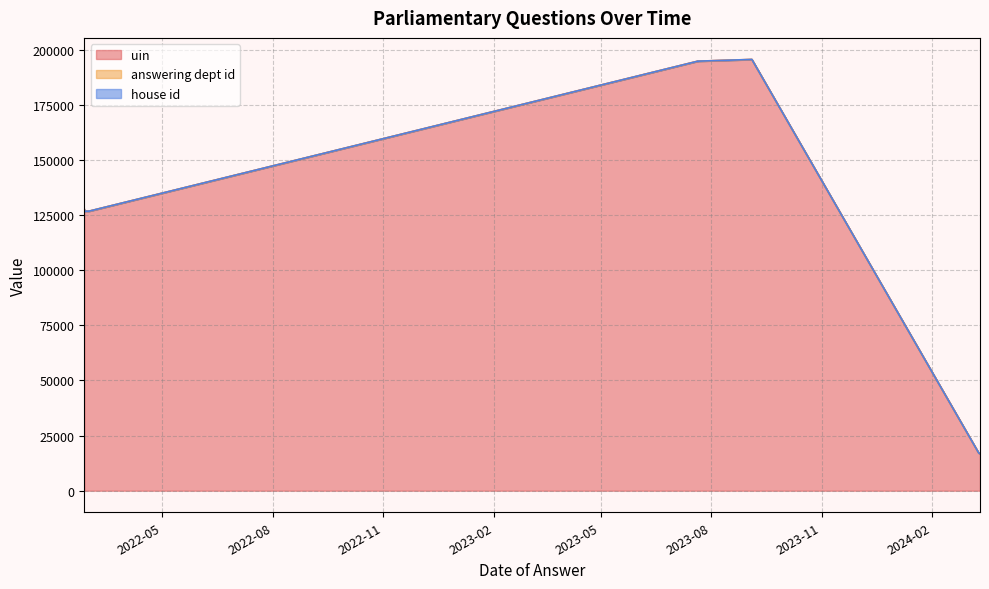

What are all the series names shown in the legend?

uin, answering dept id, house id